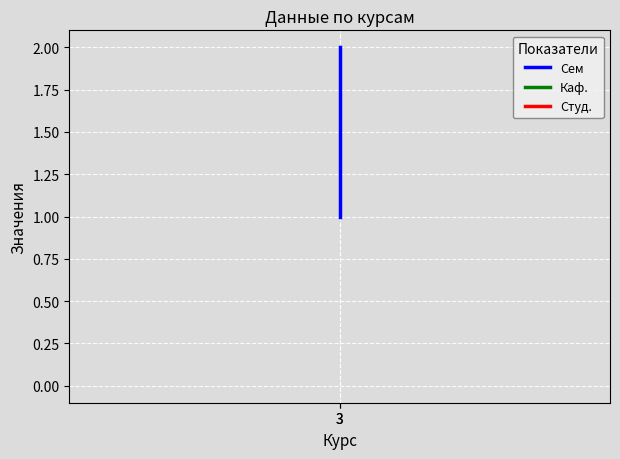

What is the value of the Каф. point at the 1st from the left?

1